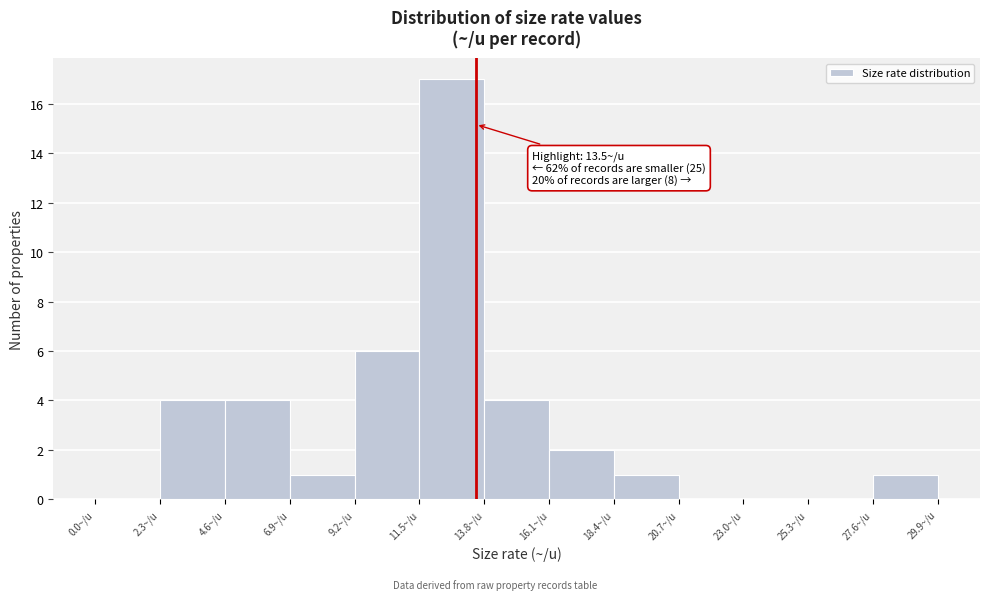

Which range on the x-axis has the tallest bar?

11.5 to 13.8